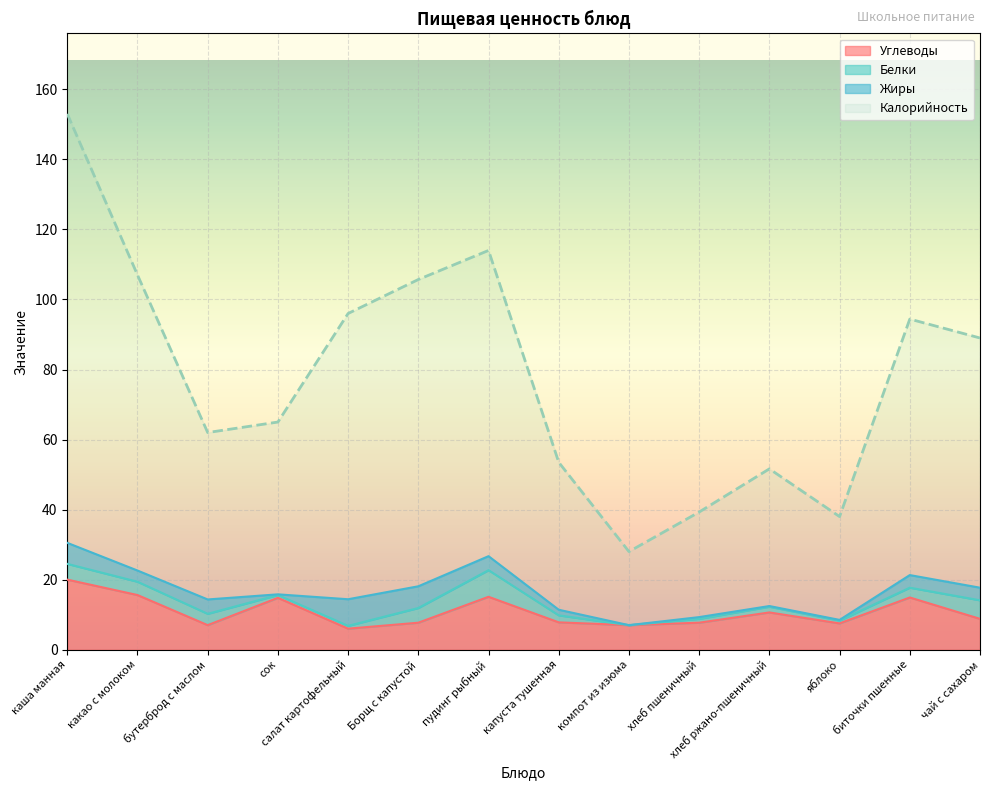

What is the label of the 5th point from the right?

хлеб пшеничный